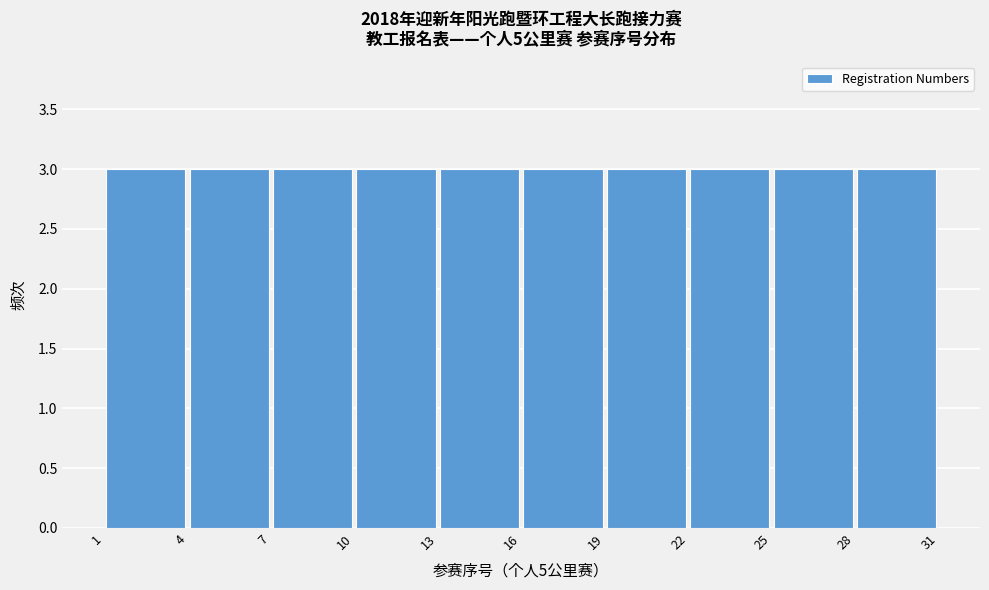

How tall is the bar that spans 28 to 31 on the x-axis? The values are not printed on the chart, so give them approximately, as read against the axis.

3